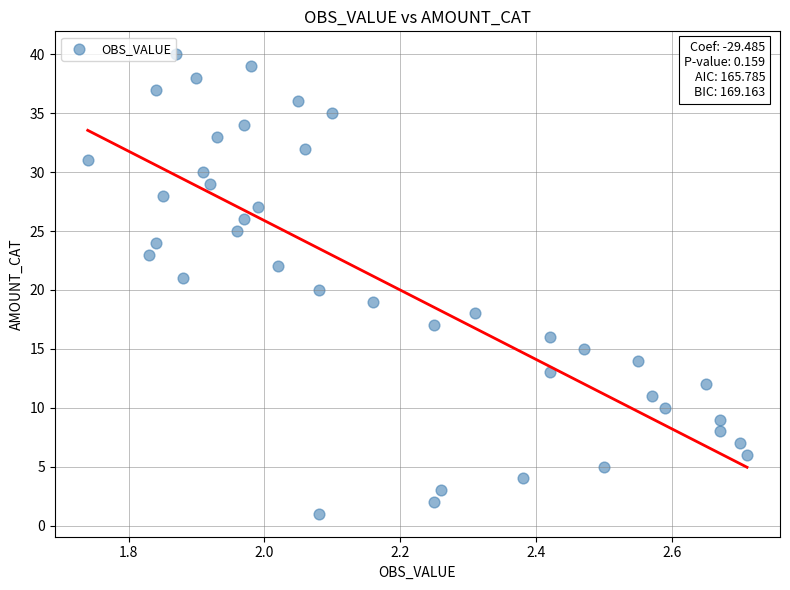

What is the range of Y values (max minus min)?

39